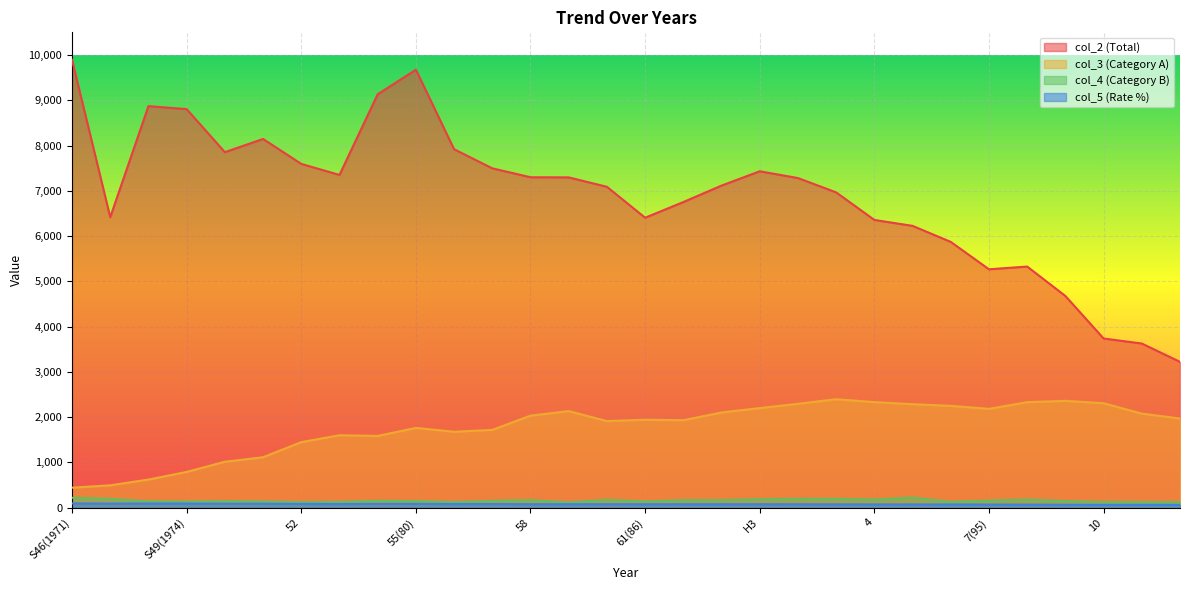

True or false: col_2 (Total) and col_4 (Category B) cross at least once.

False